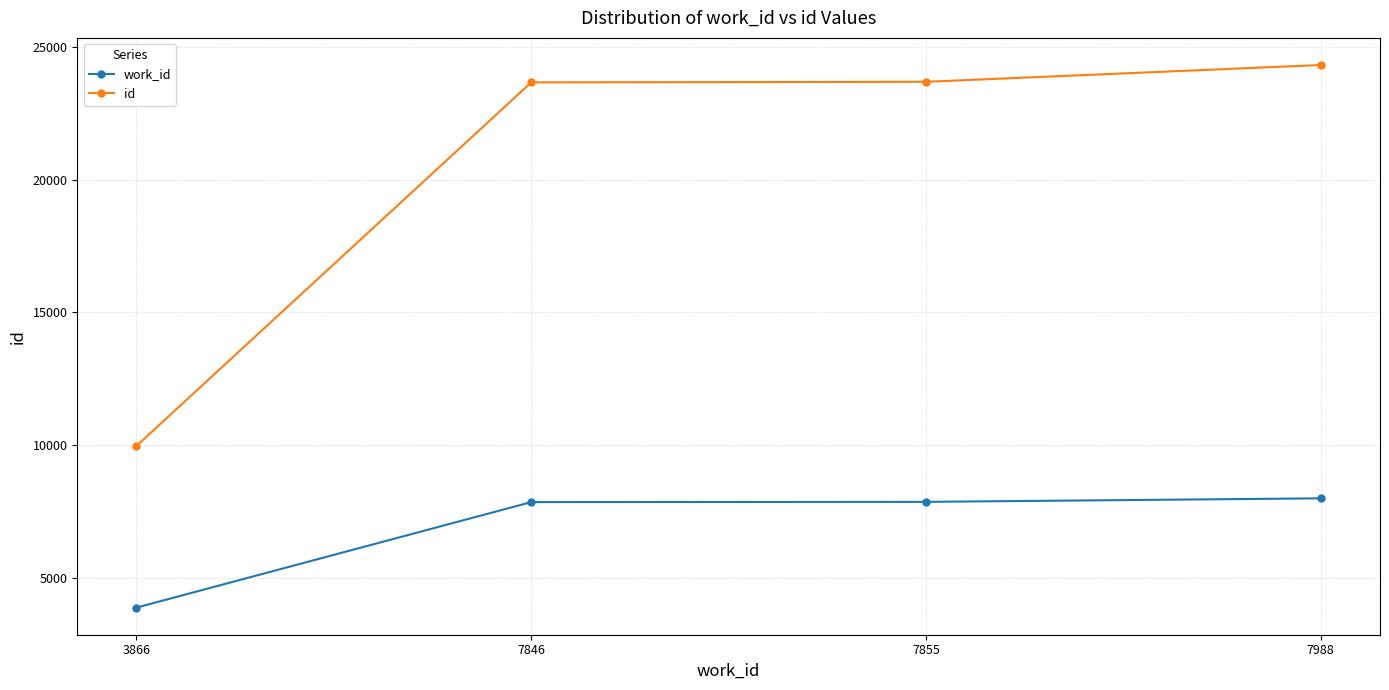

What is the sum of the work_id values at 7988 and 7846?

15834